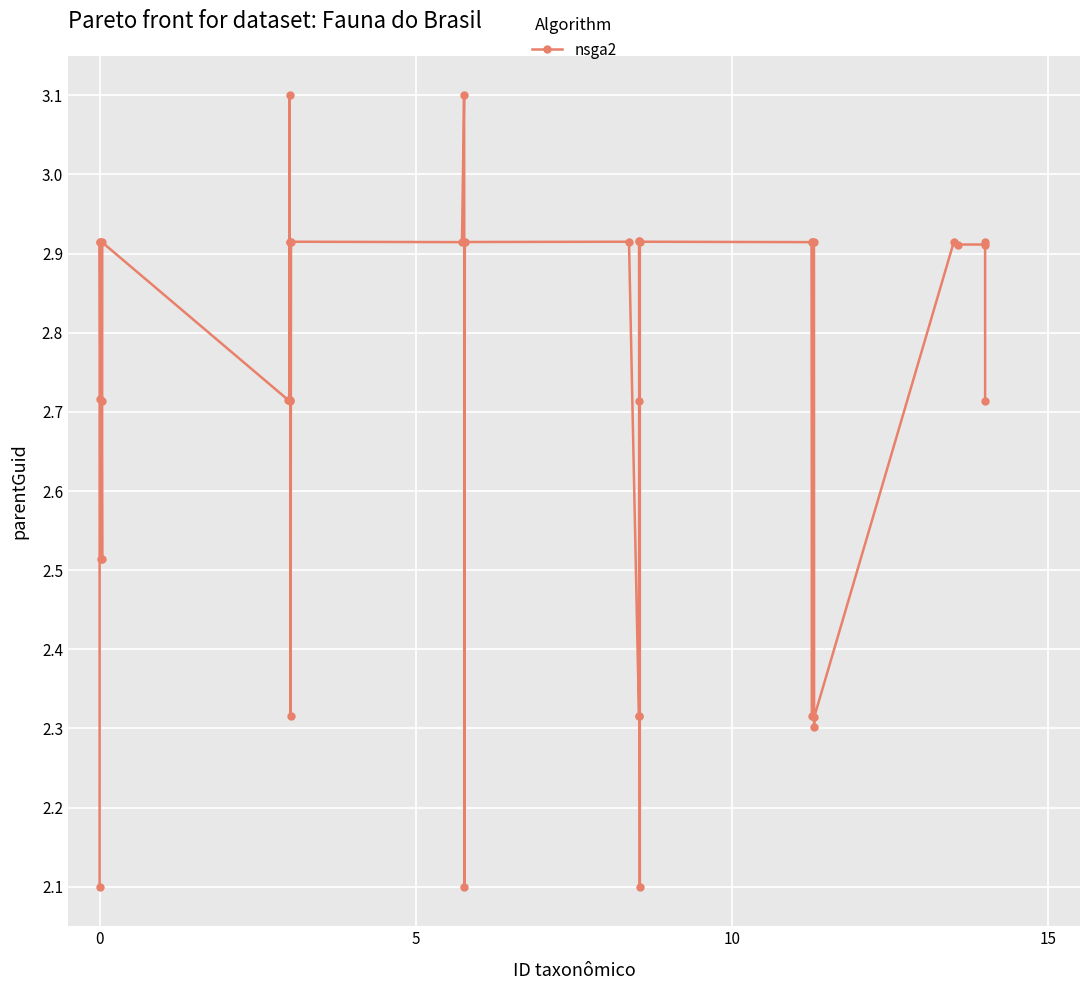

What is the difference between the second highest and minimum values?

1.0